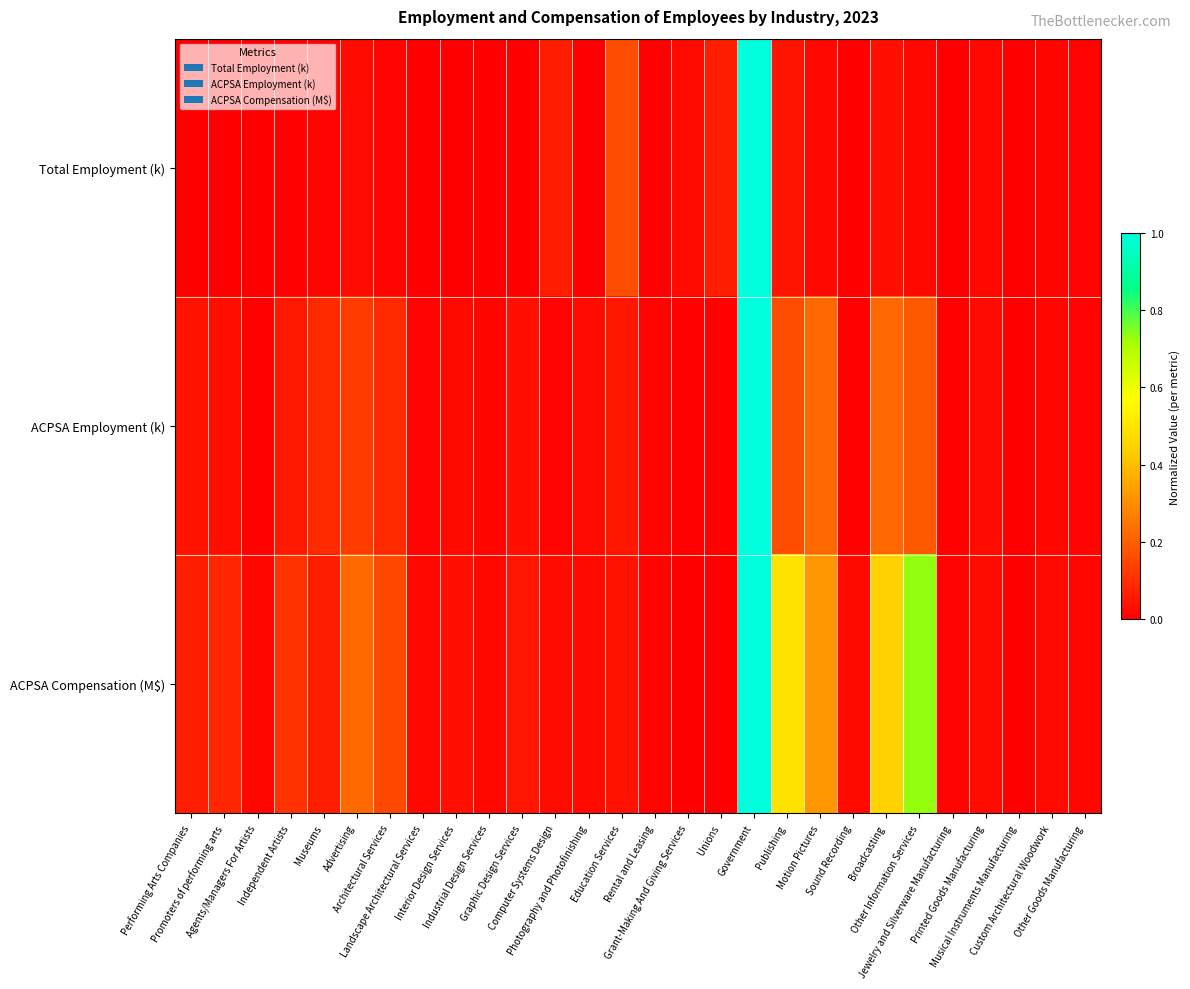

Which label corresponds to the largest value in the chart?

Government